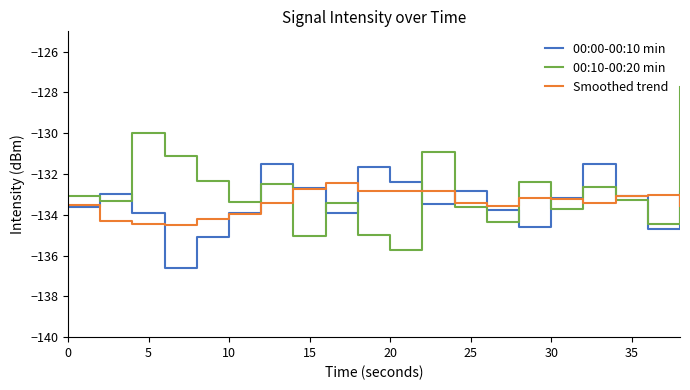

What is the maximum value shown in the chart?

-127.7